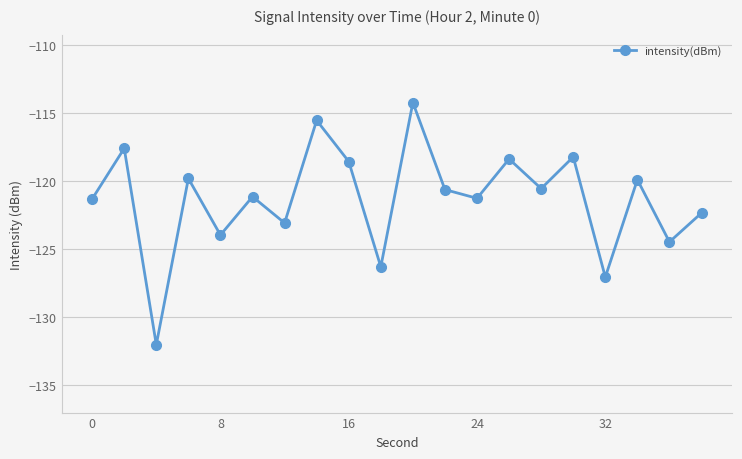

What is the value of the 18th point from the left?

-119.9